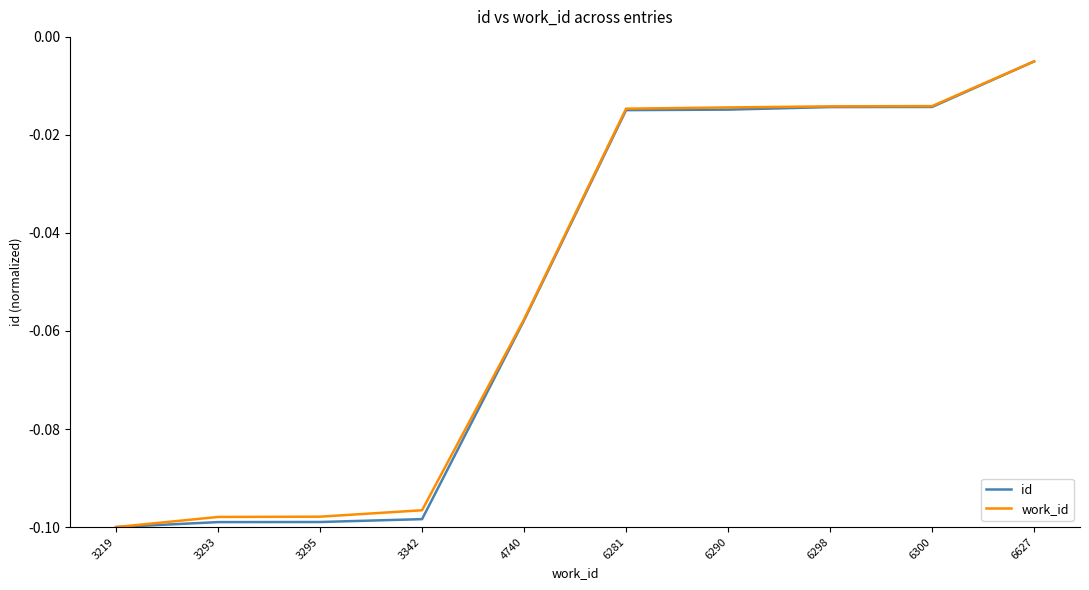

Between which two adjacent categories do work_id and id first intersect?

3219 and 3293